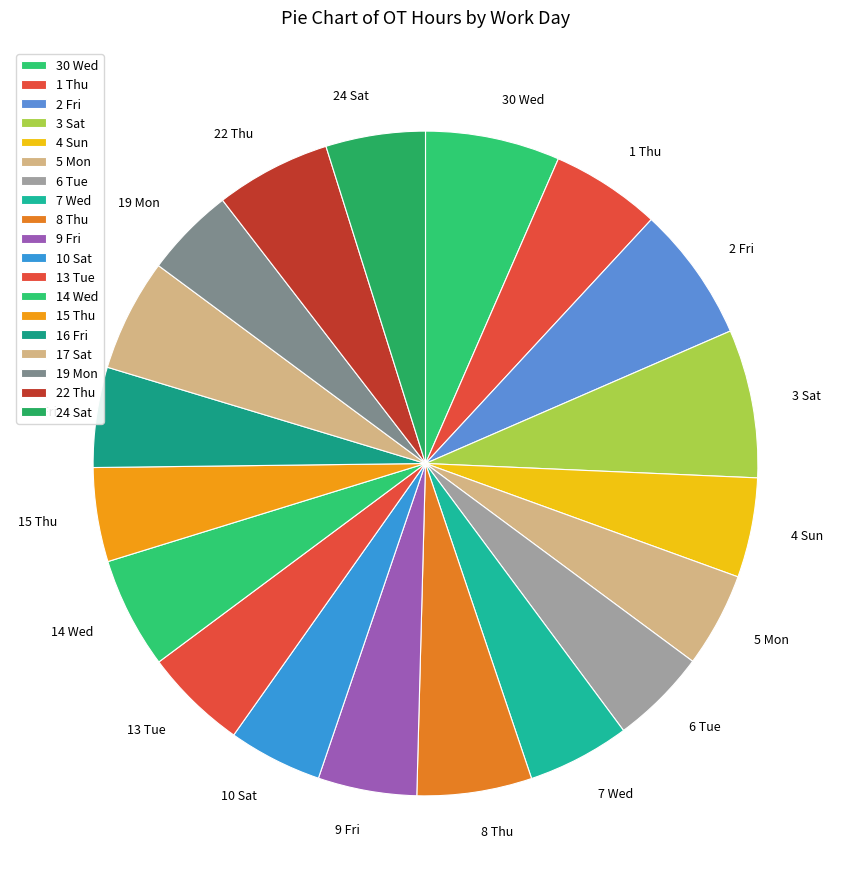

Which slice is the largest?

3 Sat